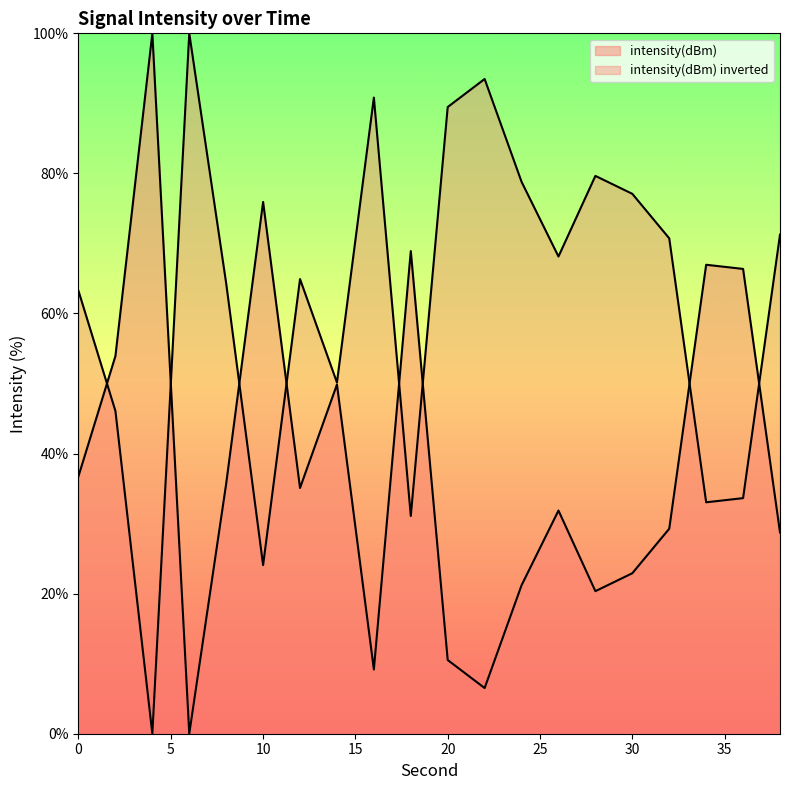

How many interior local peaks (higher than both neighbors) does the data have?

6